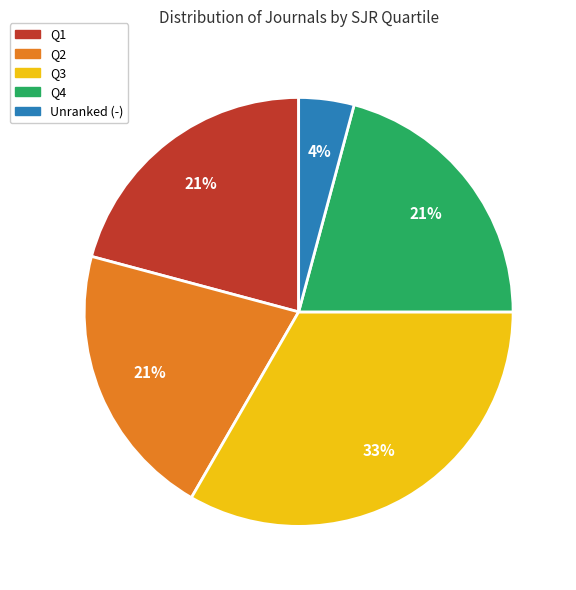

To the nearest percent, what is the difference between the largest and smallest slice percentages?

29%